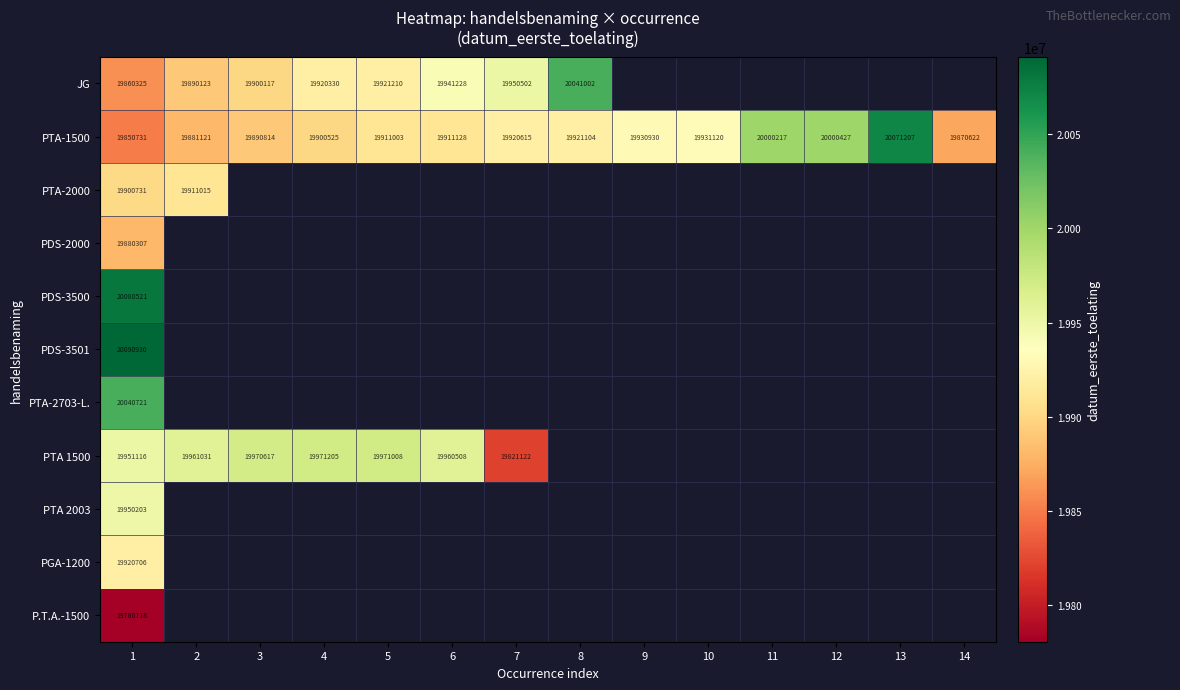

The PTA-1500 series shows 13979127 at 11. True or false?

False